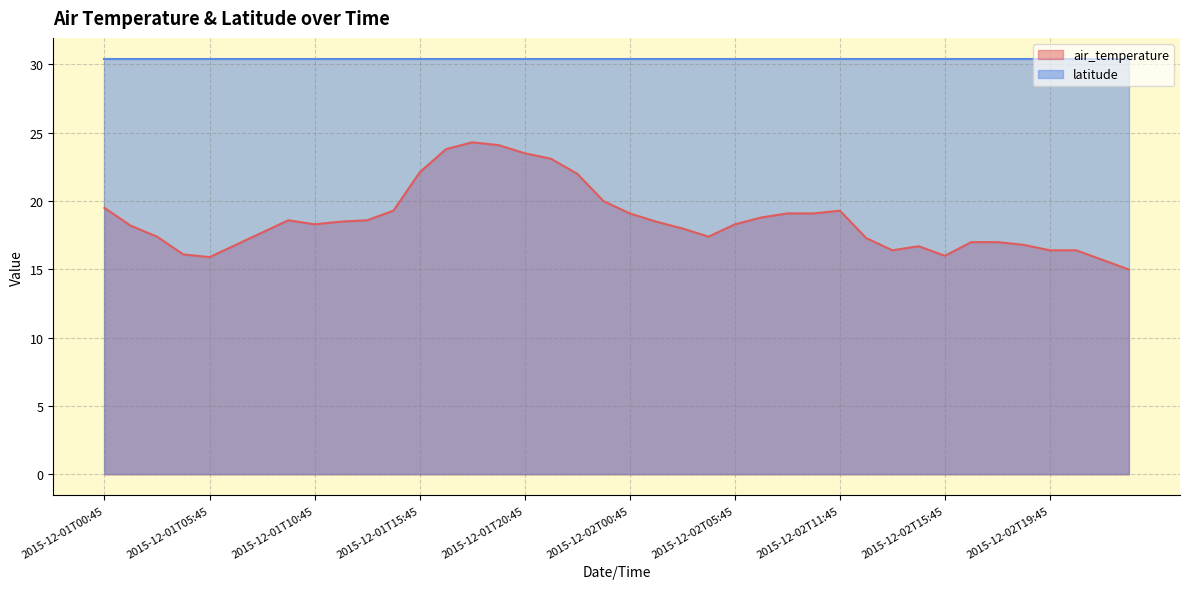

Count the number of values greater than 18.

22